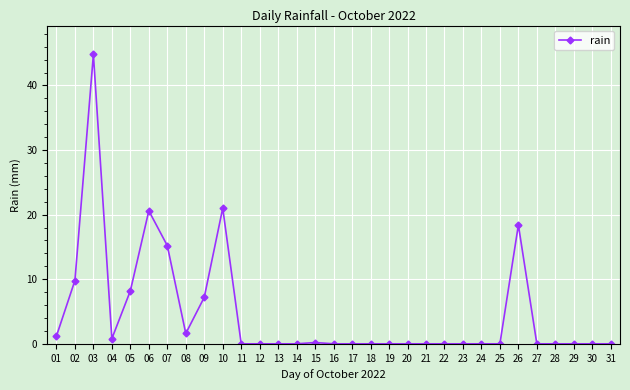

True or false: there are more than 0 points higher than both neighbors.

True